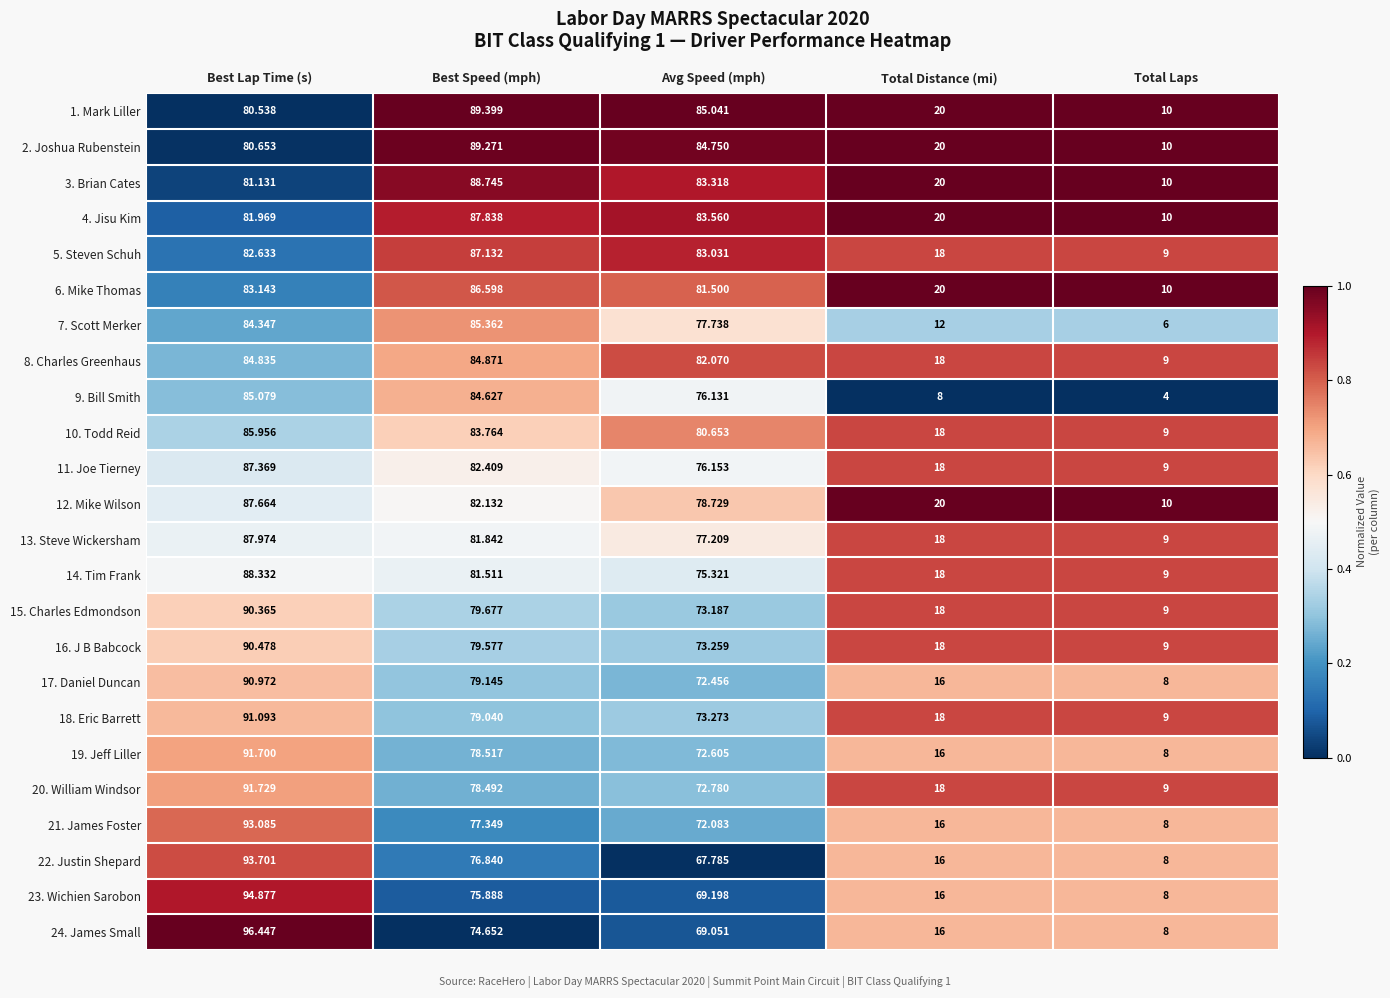

At which category is the sum across all series the highest?

Best Lap Time (s)